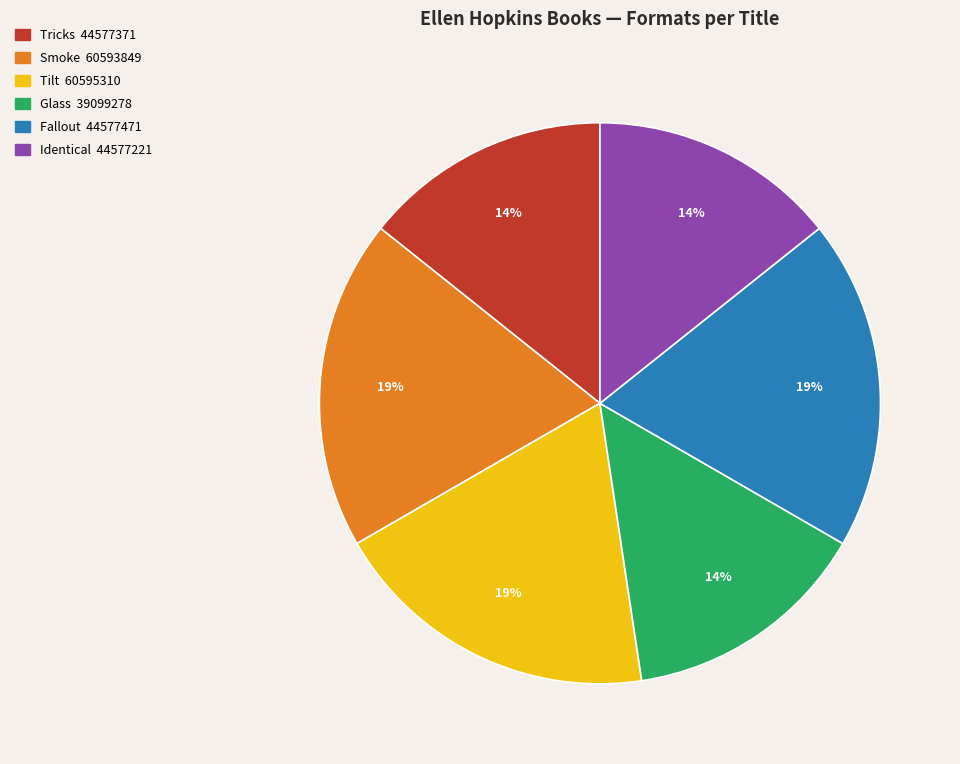

What percentage is the Smoke slice, to the nearest percent?

19%